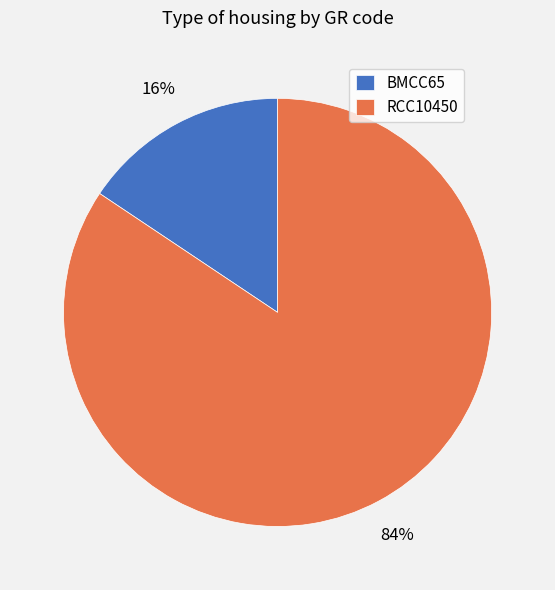

Is there a majority slice in this chart?

Yes